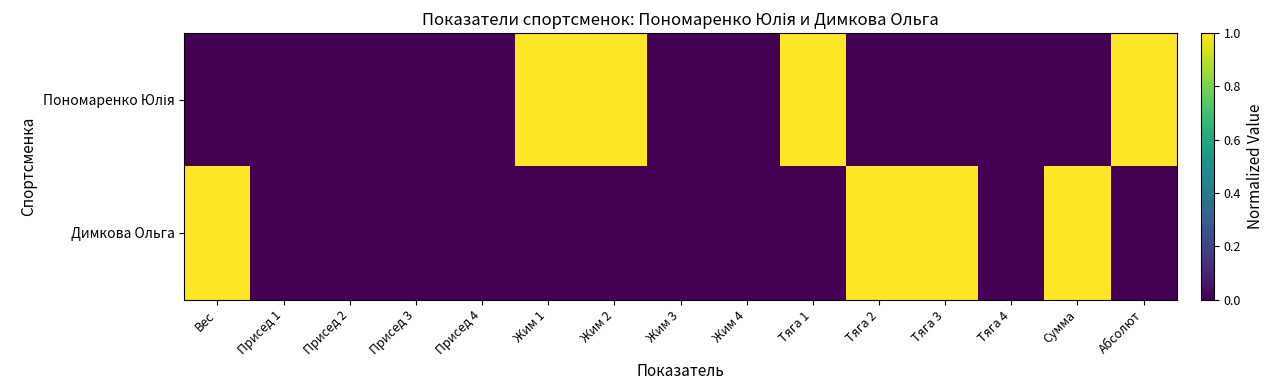

Which series has the widest spread of values?

Пономаренко Юлія